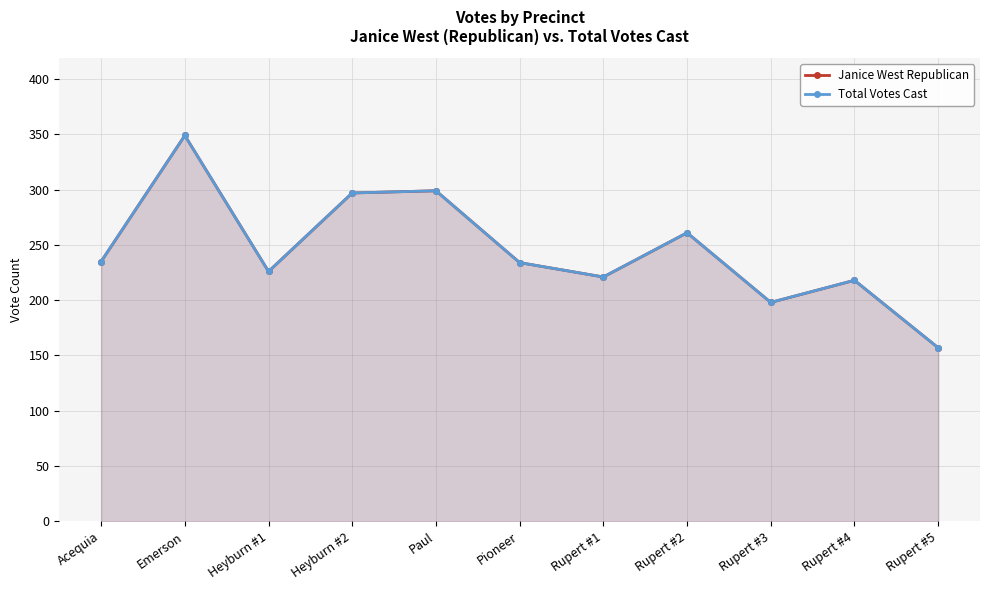

True or false: Total Votes Cast and Janice West Republican cross at least once.

False